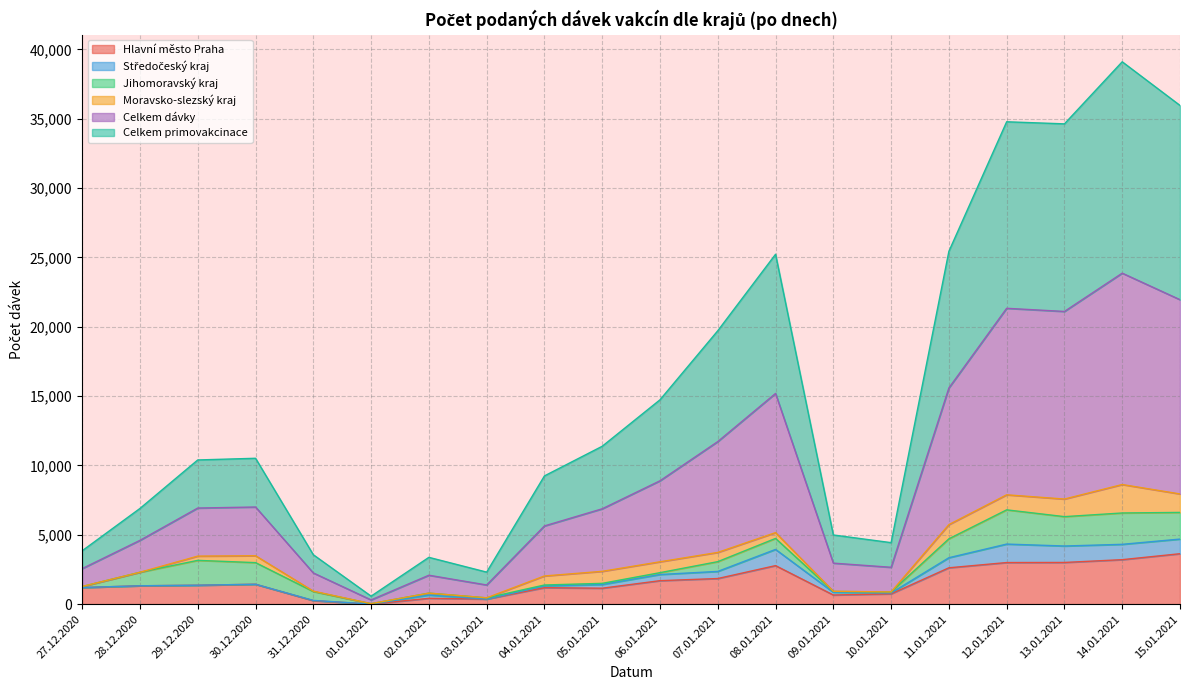

Does the chart display data point markers on the line(s)?

No